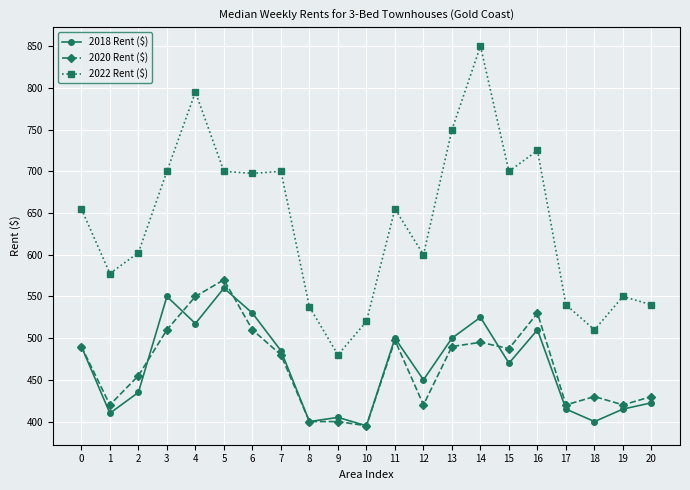

Reading right to left, what are all the values shown in this chart?

2018 Rent ($): 20=422.5	19=415.0	18=400.0	17=415.0	16=510.0	15=470.0	14=525.0	13=500.0	12=450.0	11=500.0	10=395.0	9=405.0	8=400.0	7=485.0	6=530.0	5=560.0	4=517.5	3=550.0	2=435.0	1=410.0	0=490.0
2020 Rent ($): 20=430.0	19=420.0	18=430.0	17=420.0	16=530.0	15=487.5	14=495.0	13=490.0	12=420.0	11=497.5	10=395.0	9=400.0	8=400.0	7=480.0	6=510.0	5=570.0	4=550.0	3=510.0	2=455.0	1=420.0	0=490.0
2022 Rent ($): 20=540.0	19=550.0	18=510.0	17=540.0	16=725.0	15=700.0	14=850.0	13=750.0	12=600.0	11=655.0	10=520.0	9=480.0	8=537.5	7=700.0	6=697.5	5=700.0	4=795.0	3=700.0	2=602.5	1=577.5	0=655.0